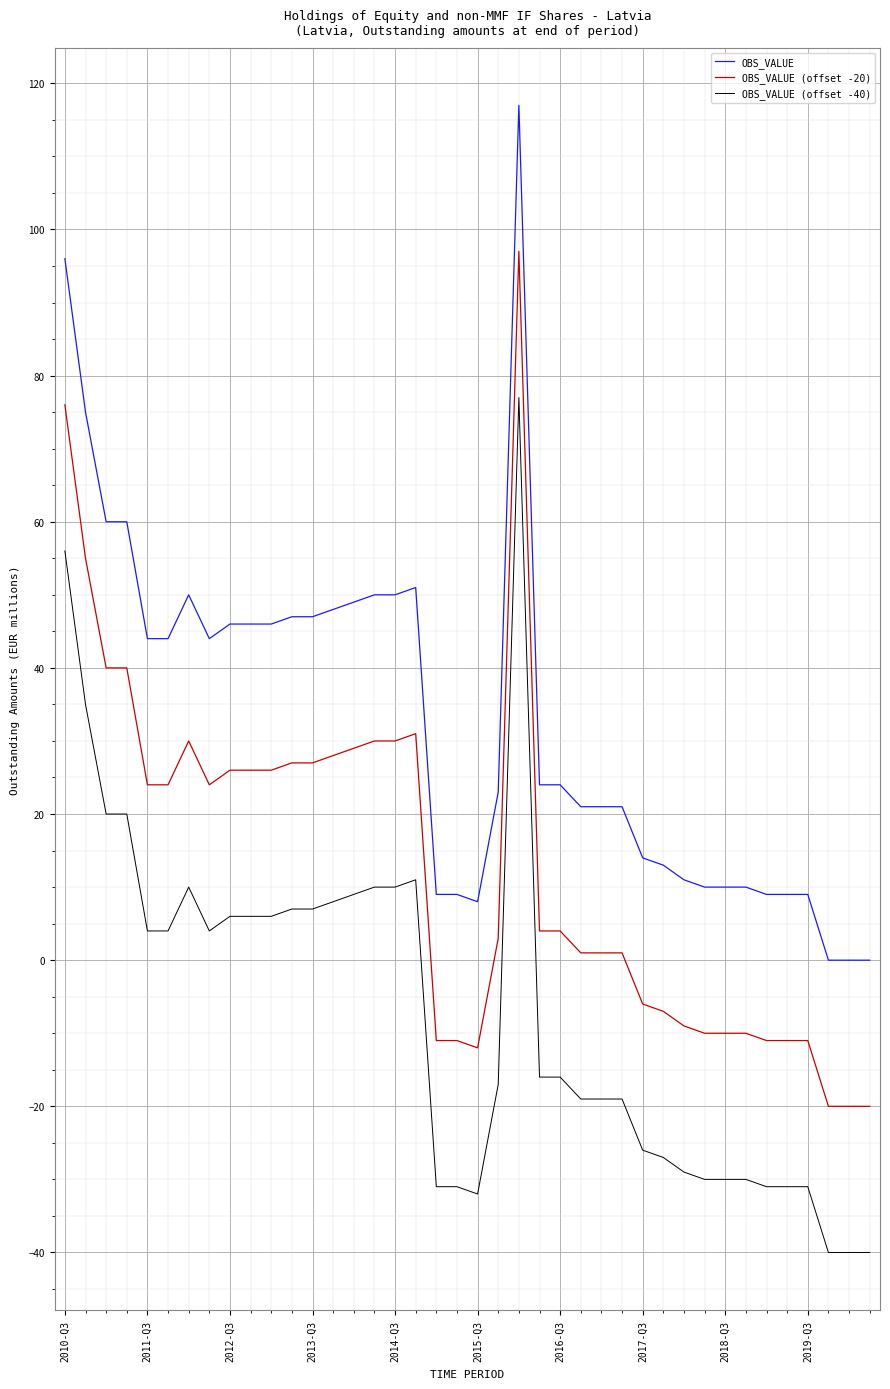

What is the minimum value for OBS_VALUE (offset -20)?

-20